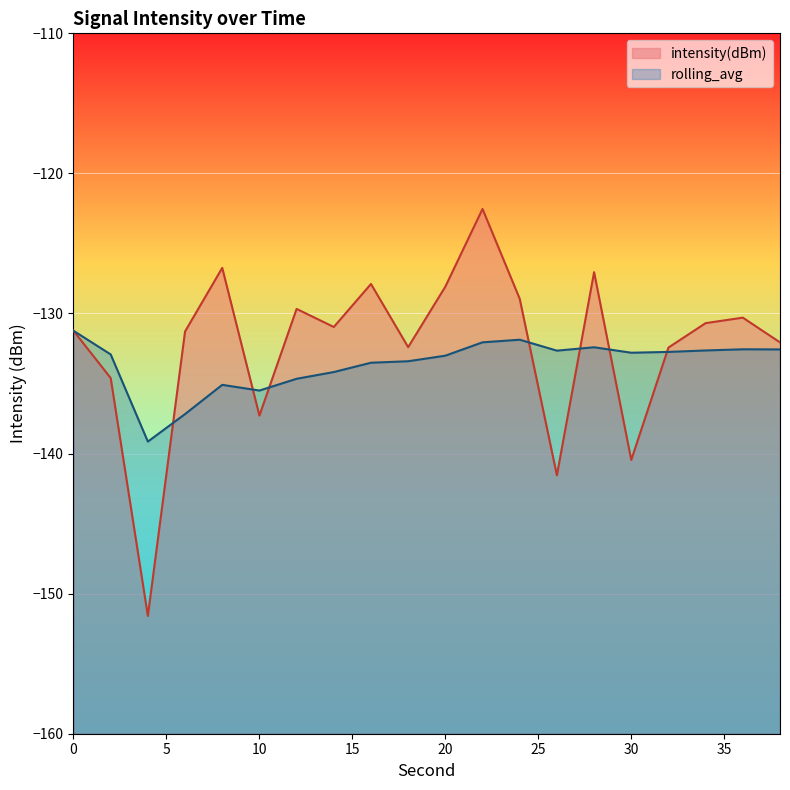

How many data points does each series have?

20